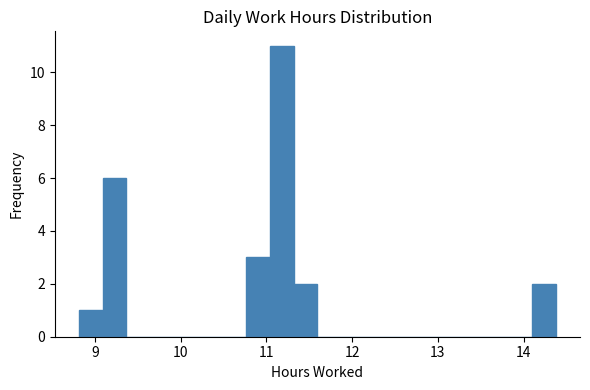

Around what value on the x-axis is the tallest bar? Give the approximate position of its centre, as read against the axis.

11.2